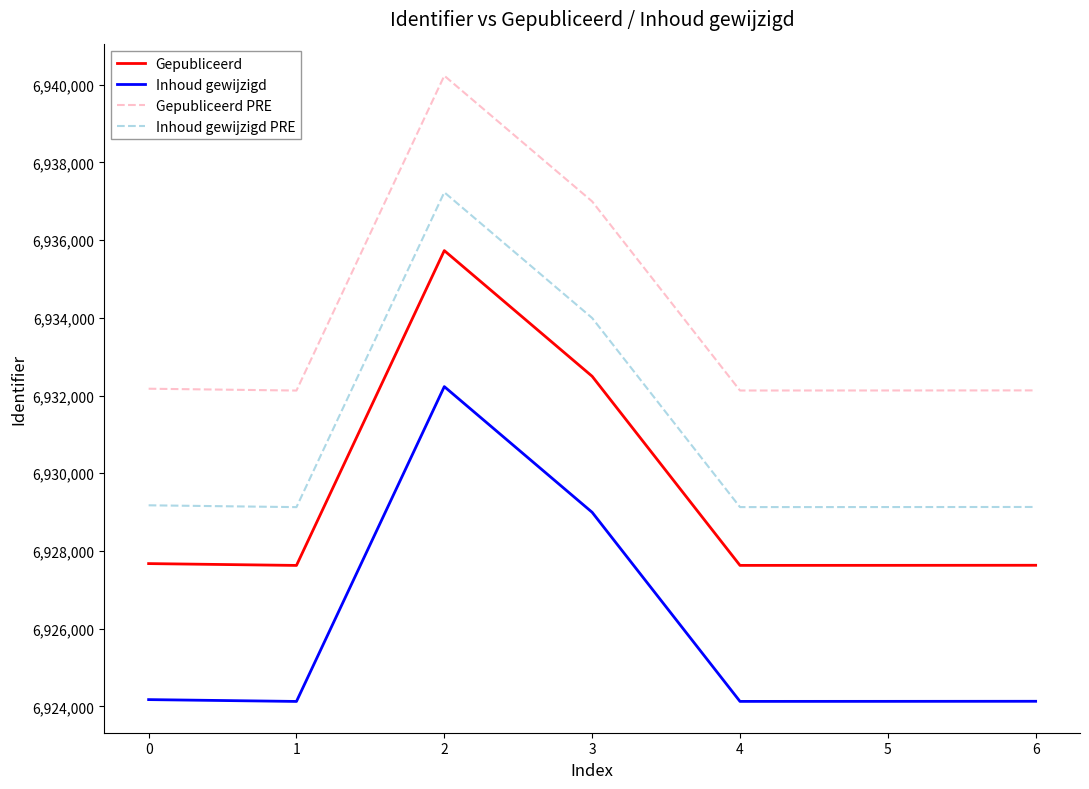

Does the chart display data point markers on the line(s)?

No